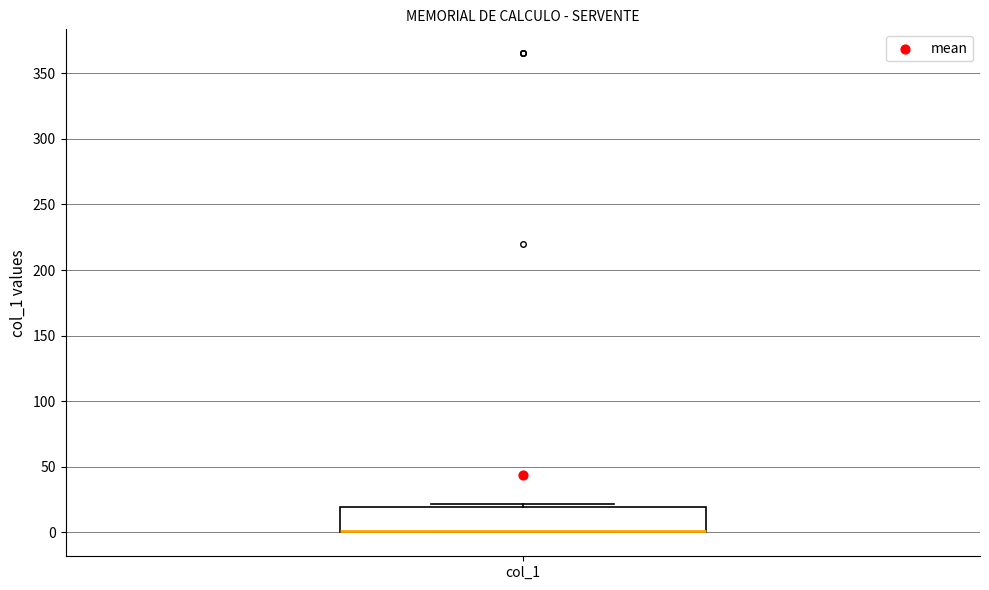

Where is the upper edge of the box for col_1 on the y-axis? The values are not printed on the chart, so give them approximately, as read against the axis.

20